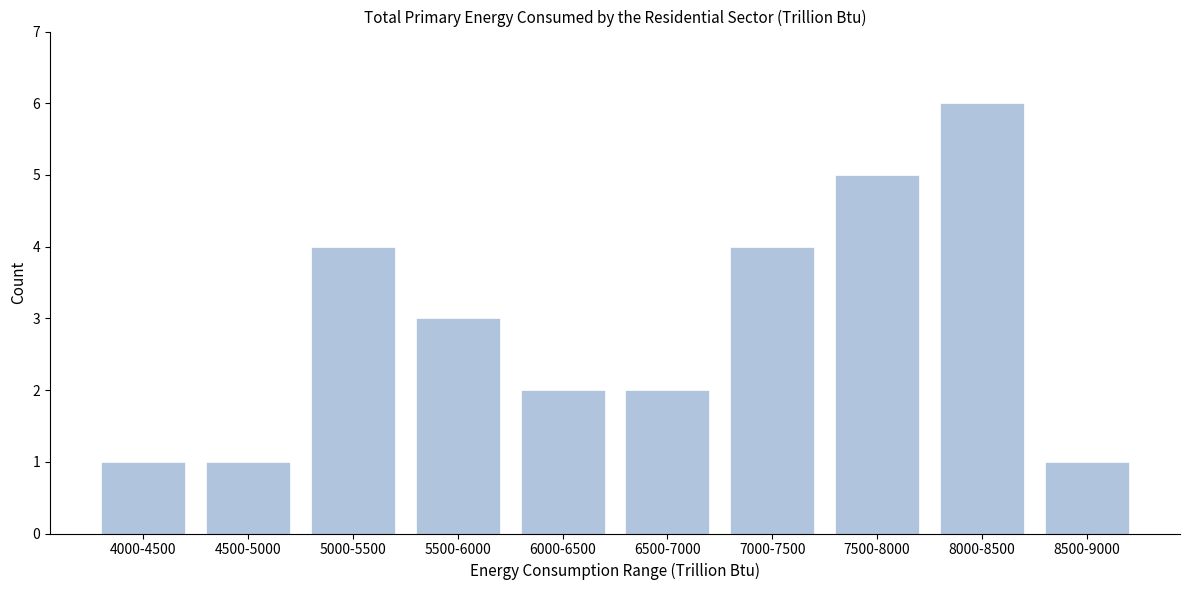

Reading right to left, what are all the values shown in this chart?

1	6	5	4	2	2	3	4	1	1